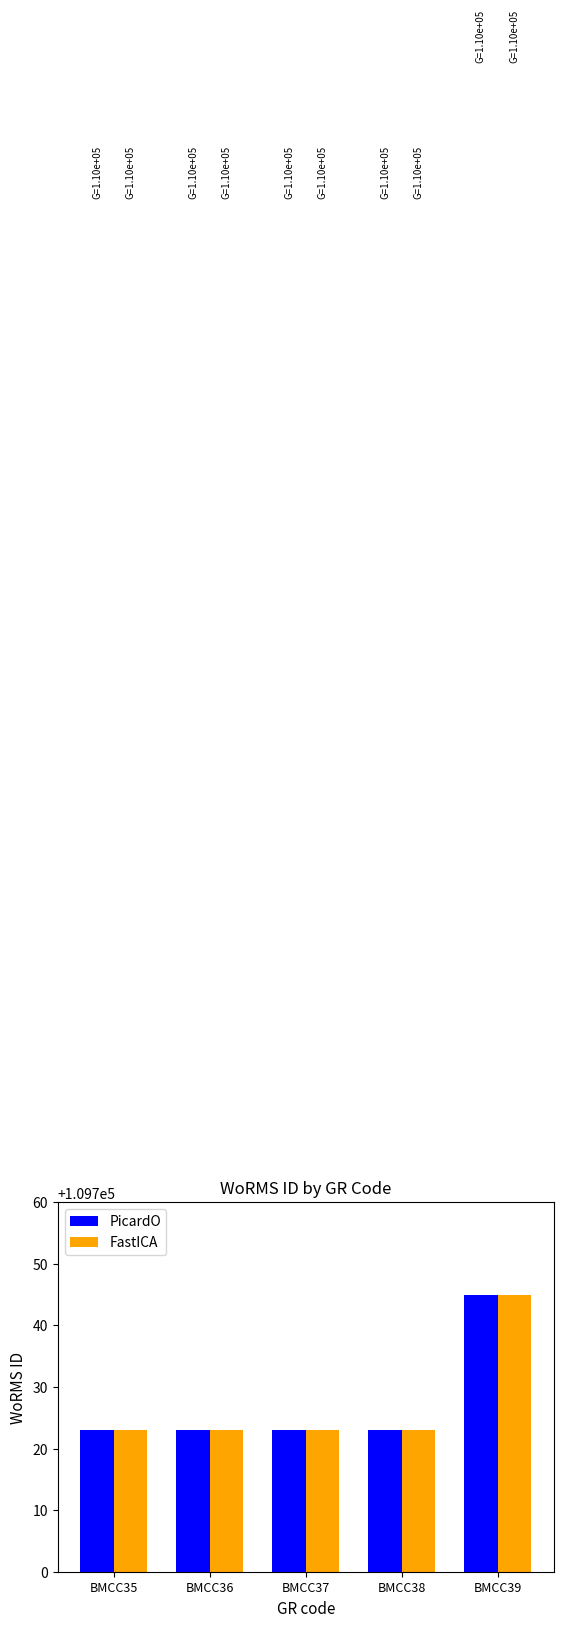

Which category has the highest value across all series?

BMCC39